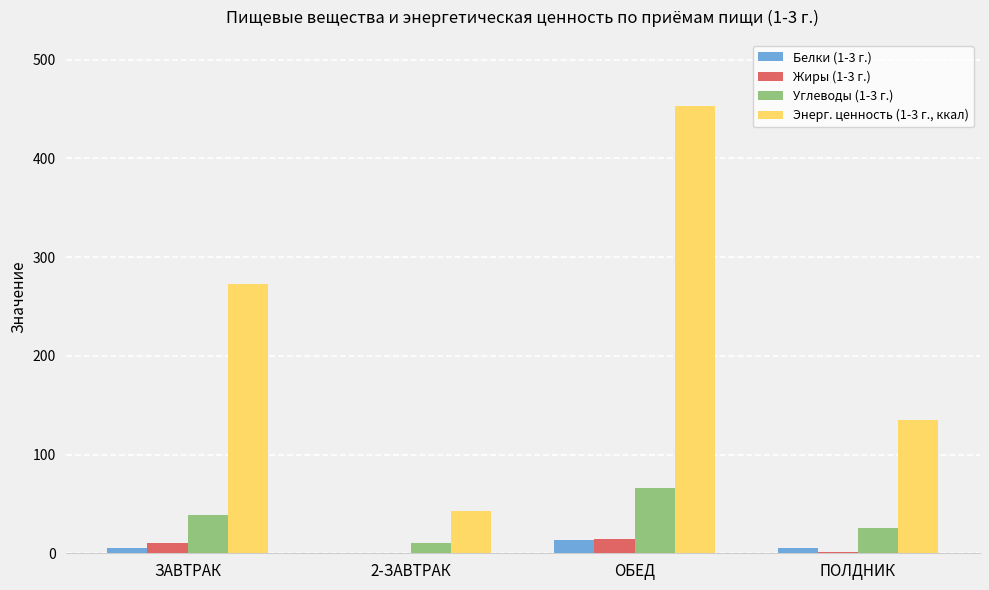

What is the maximum value shown in the chart?

453.0